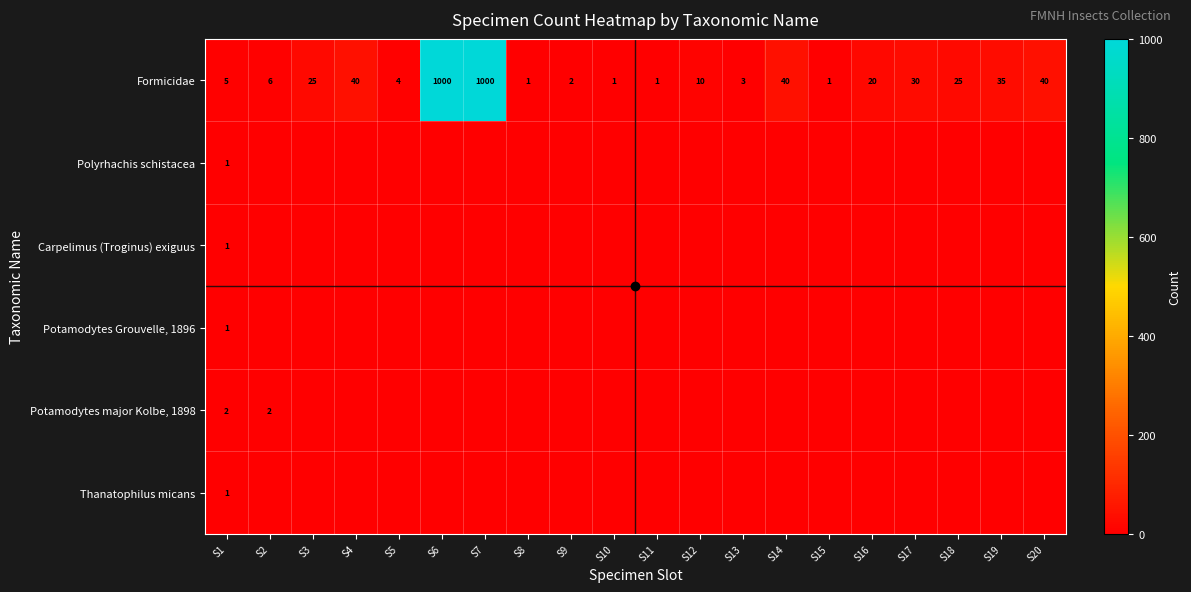

What is the highest value of the Thanatophilus micans series?

1